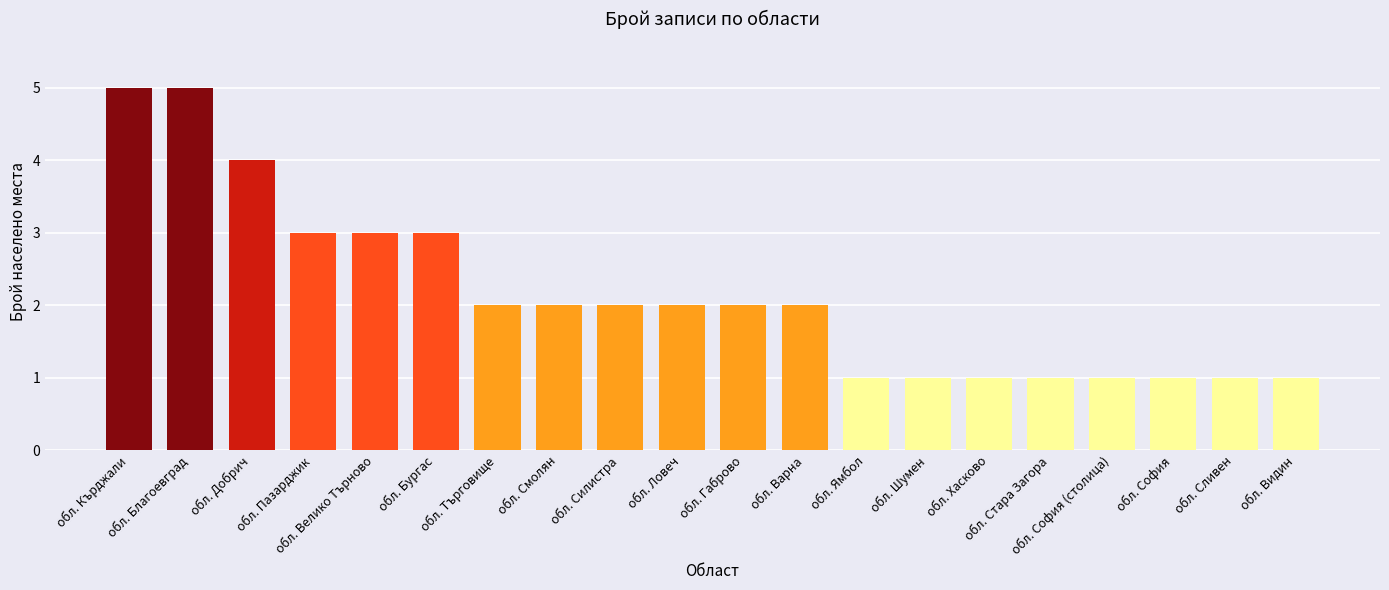

What is the sum of all values?

43